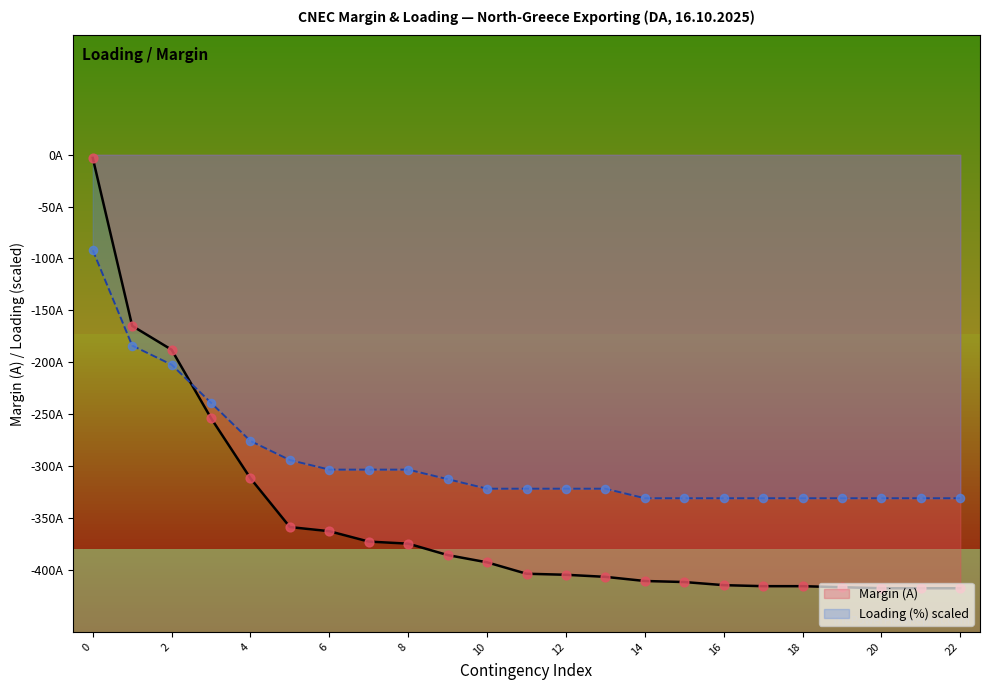

Which series has the largest total across all categories?

Loading (%)